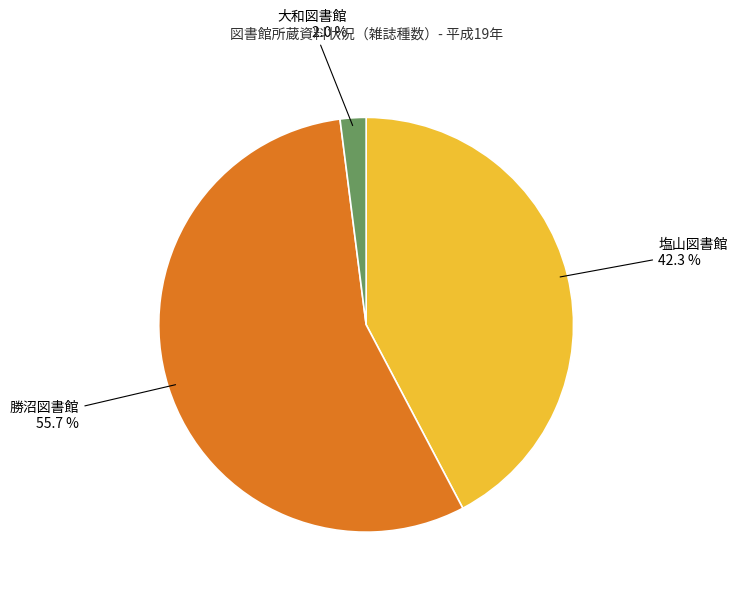

Is there a majority slice in this chart?

Yes